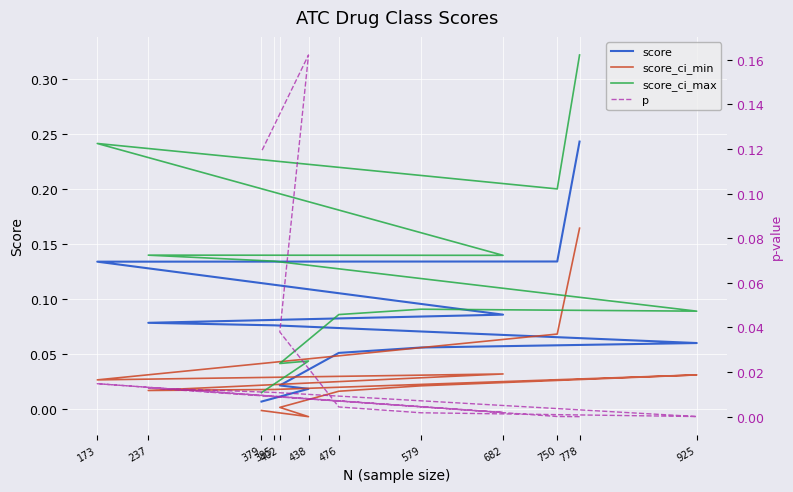

What is the label of the 1st point from the left?

778